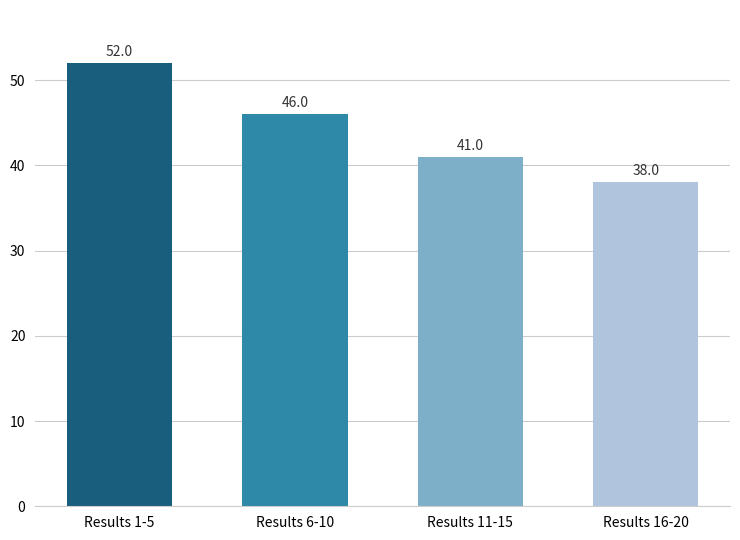

Does the chart contain any negative values?

No